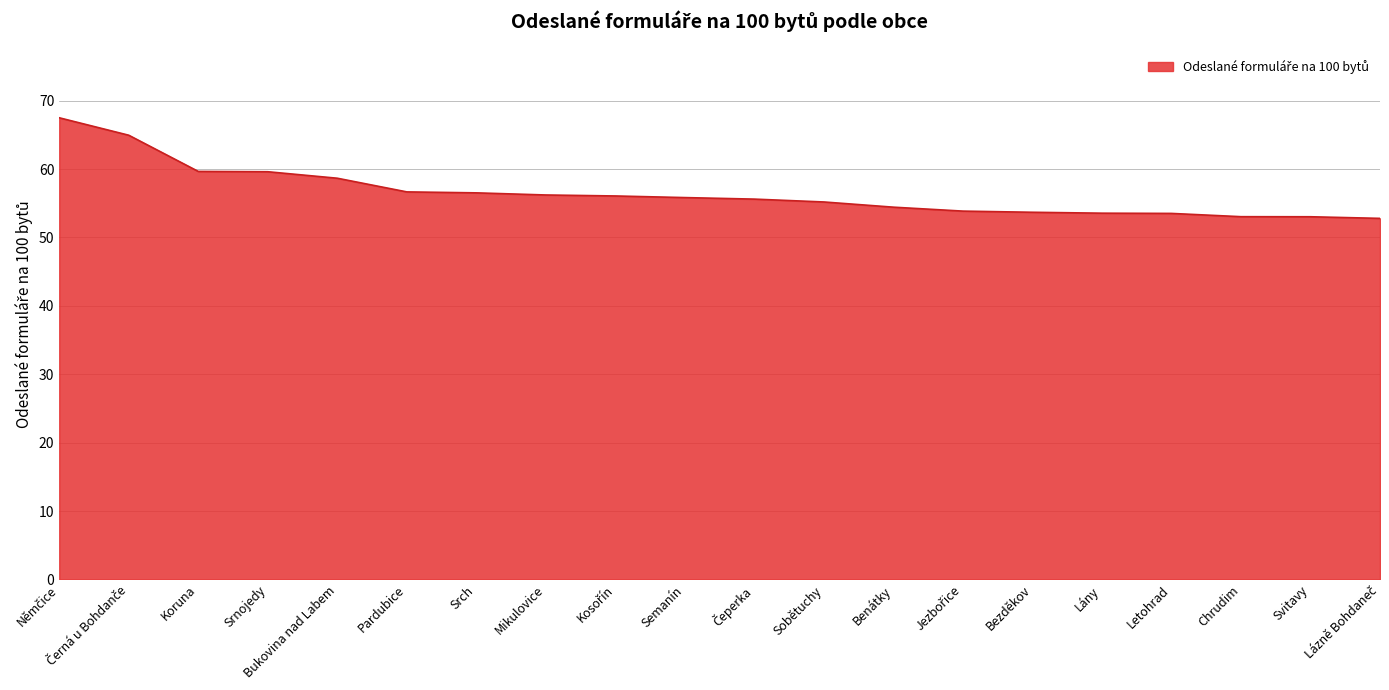

What is the difference between the values at Bukovina nad Labem and Sobětuchy?

3.5